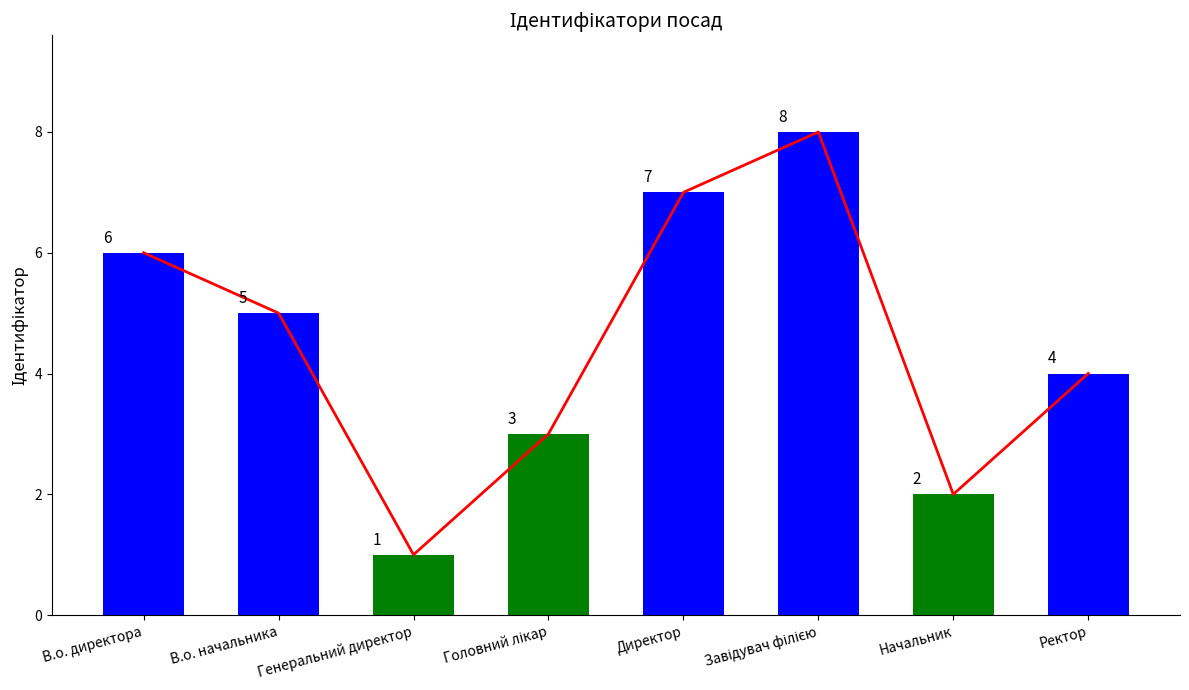

What is the approximate value at Генеральний директор?

1